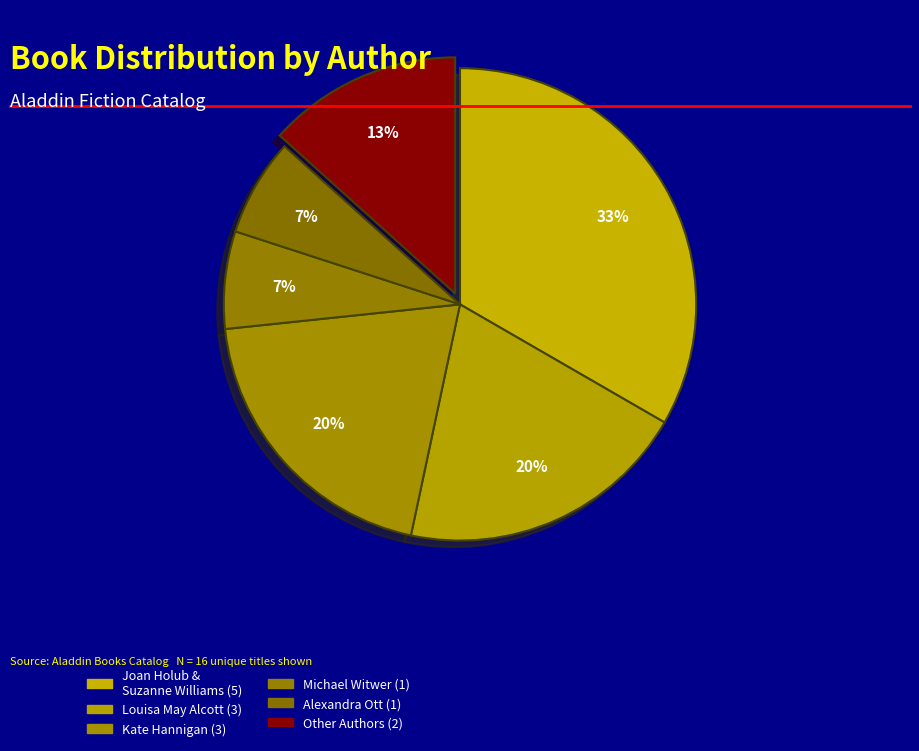

To the nearest percent, what is the combined percentage of Kate Hannigan and Louisa May Alcott?

38%